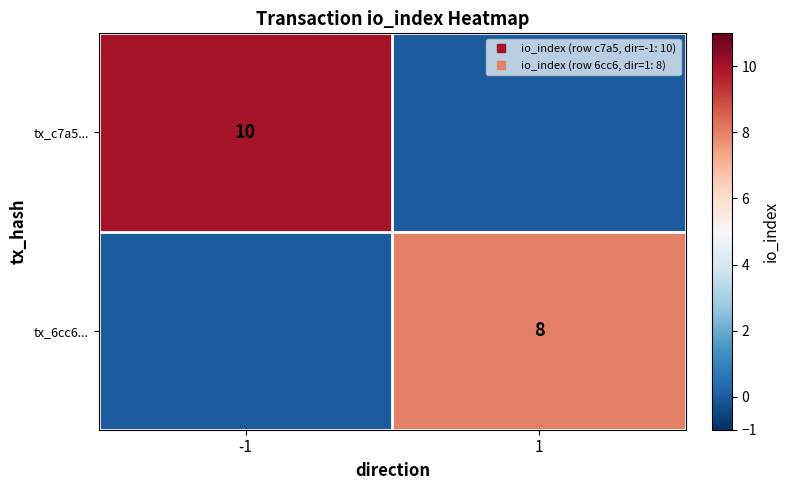

Which series has the widest spread of values?

tx_c7a5...